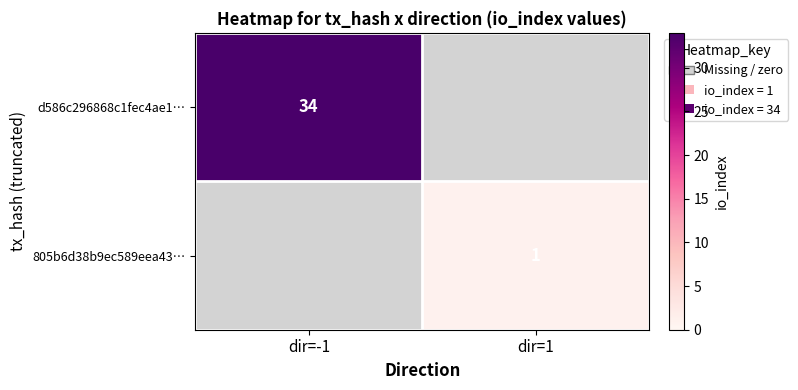

The d586c296868c1fec4ae1… series shows 34 at dir=-1. True or false?

True